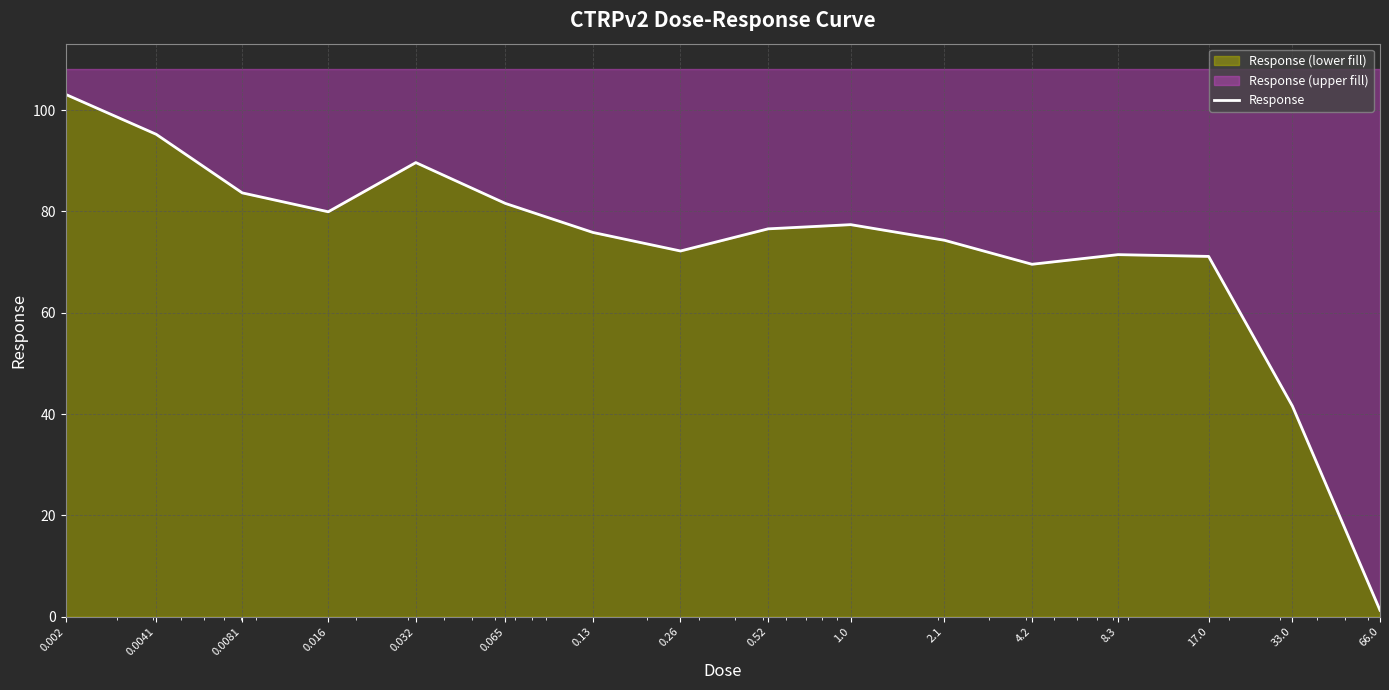

What is the change in value from 1.0 to 4.2?

-7.8